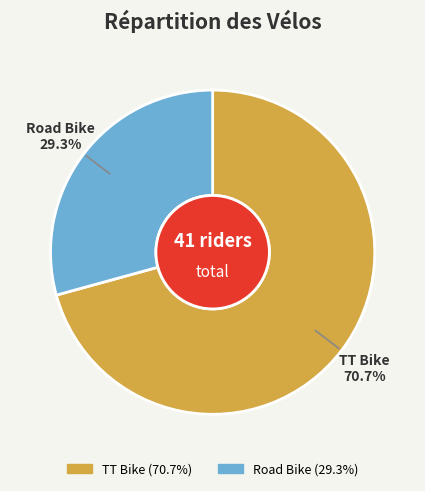

Which slice represents more than half of the pie?

TT Bike